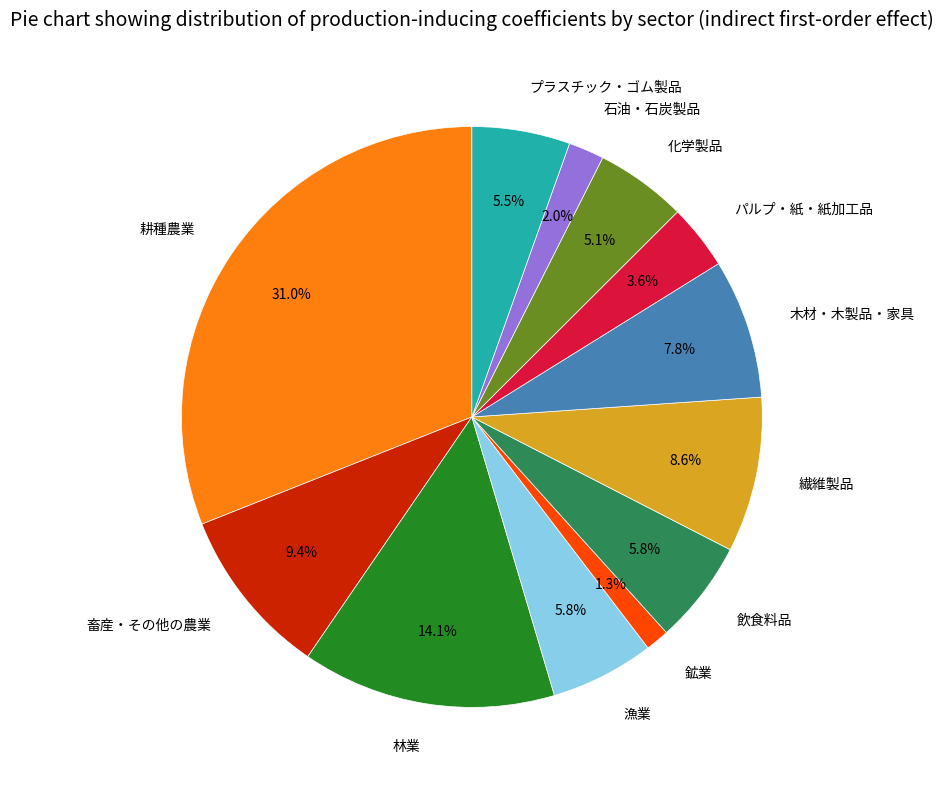

What is the largest slice in the pie chart?

耕種農業